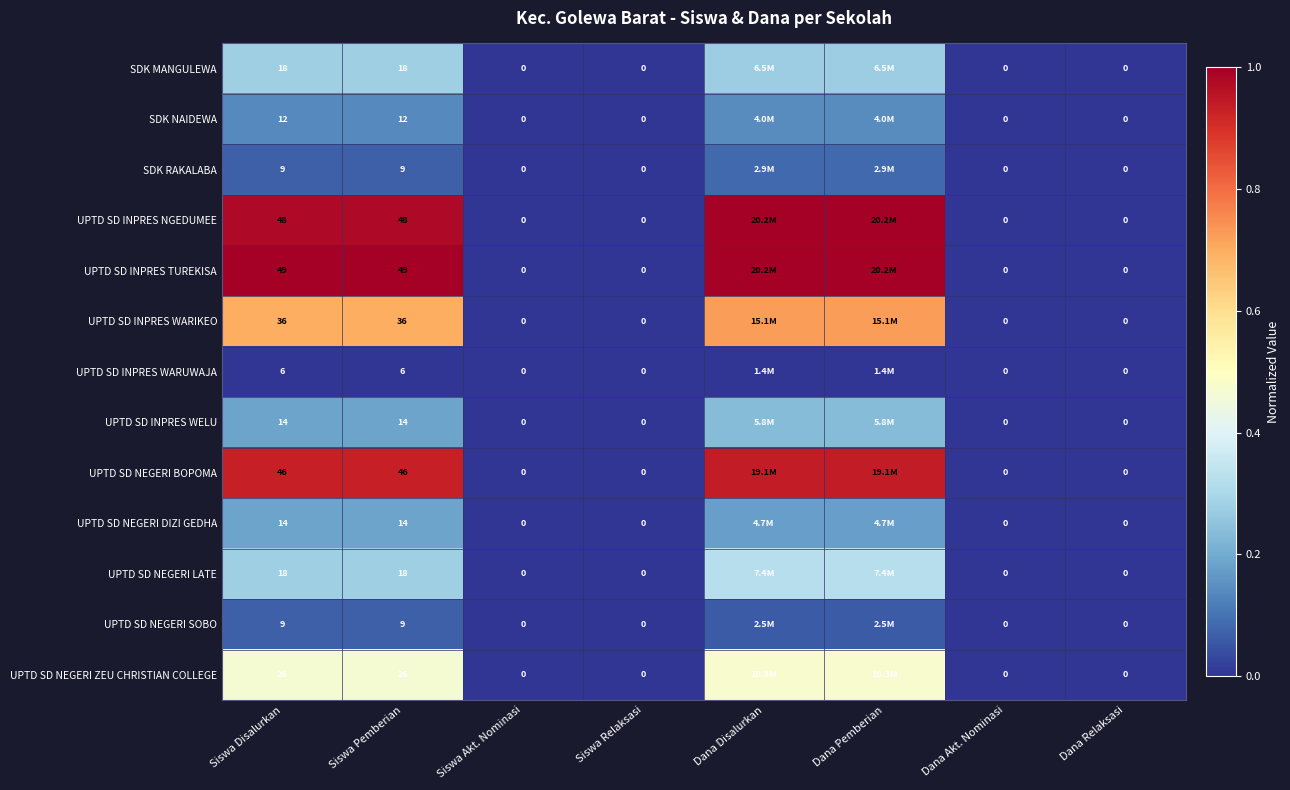

Is the value of UPTD SD NEGERI LATE at Siswa Pemberian greater than the value of SDK RAKALABA at Dana Relaksasi?

Yes